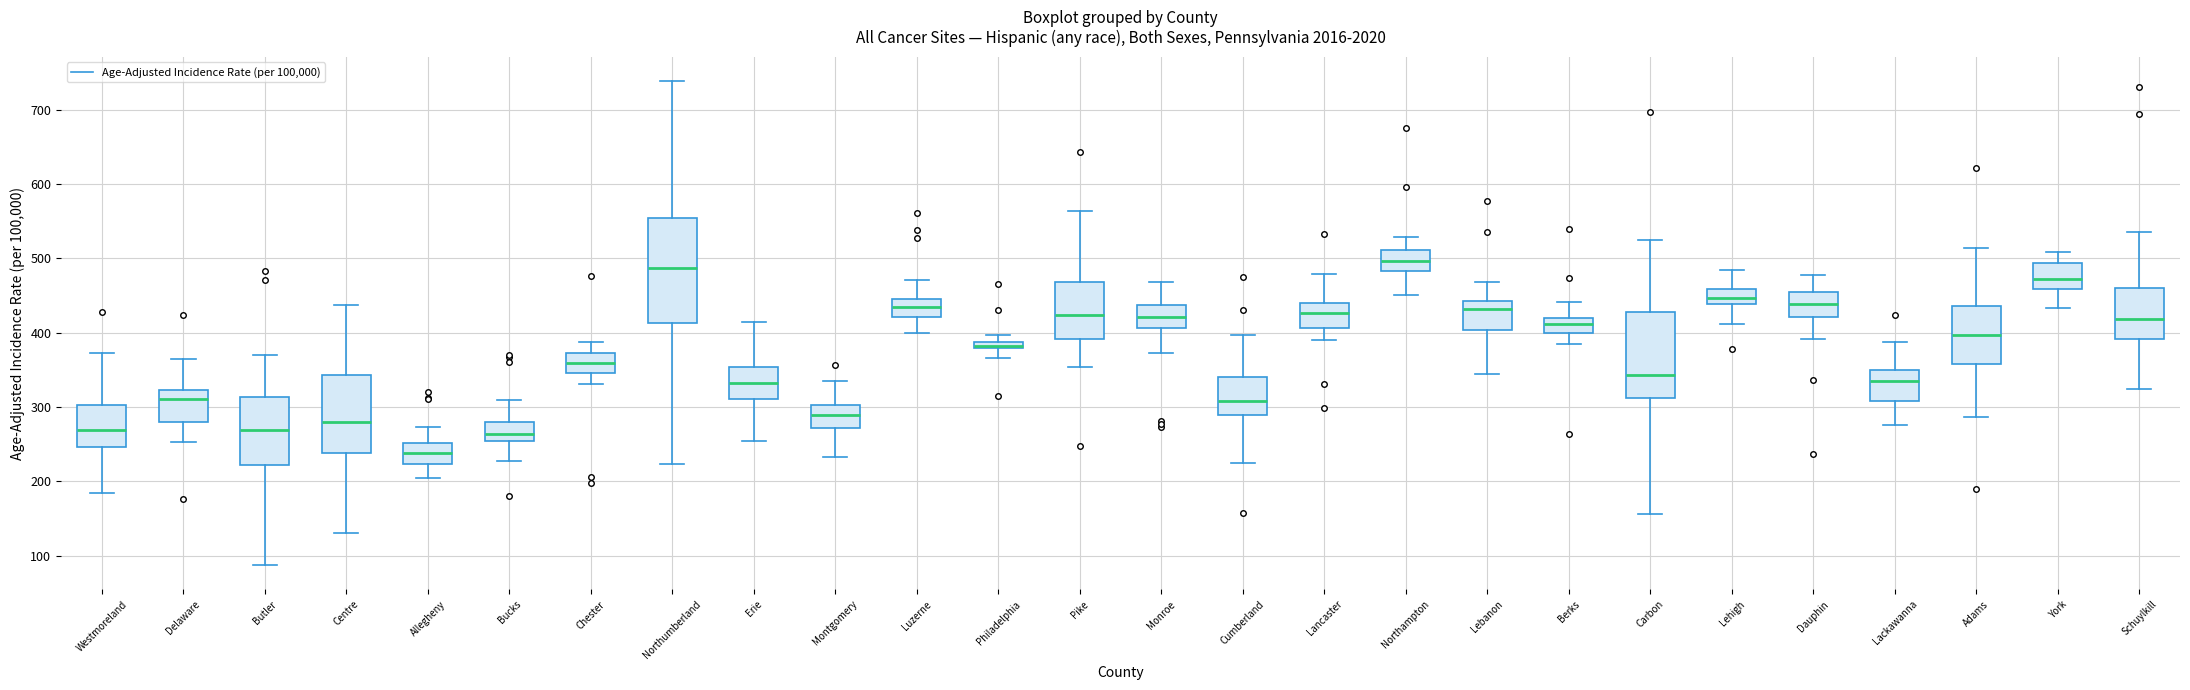

Where does the upper whisker of the box for Westmoreland end on the y-axis? The values are not printed on the chart, so give them approximately, as read against the axis.

370